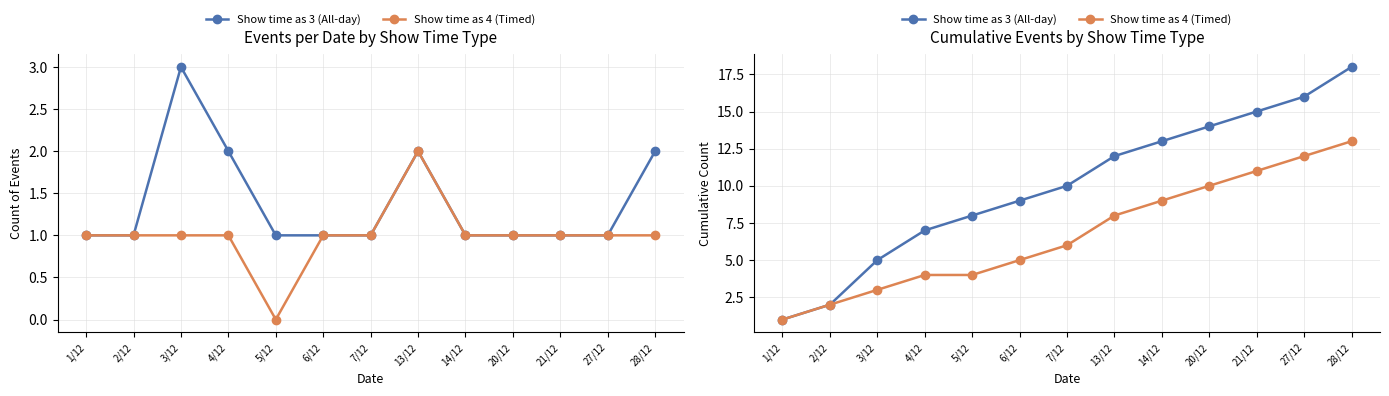

List the labels in order of Show time as 3 (All-day) value, largest first.

28/12, 27/12, 21/12, 20/12, 14/12, 13/12, 7/12, 6/12, 5/12, 4/12, 3/12, 2/12, 1/12